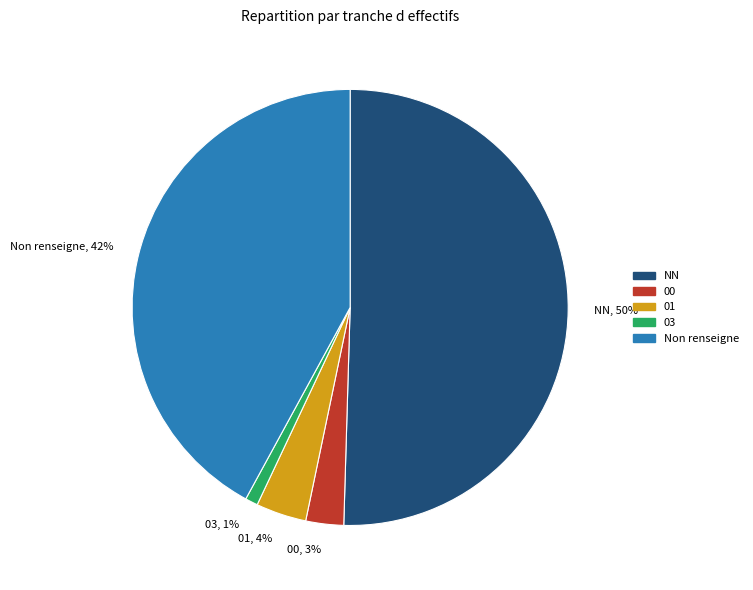

Between 03, 1% and NN, 50%, which is larger?

NN, 50%